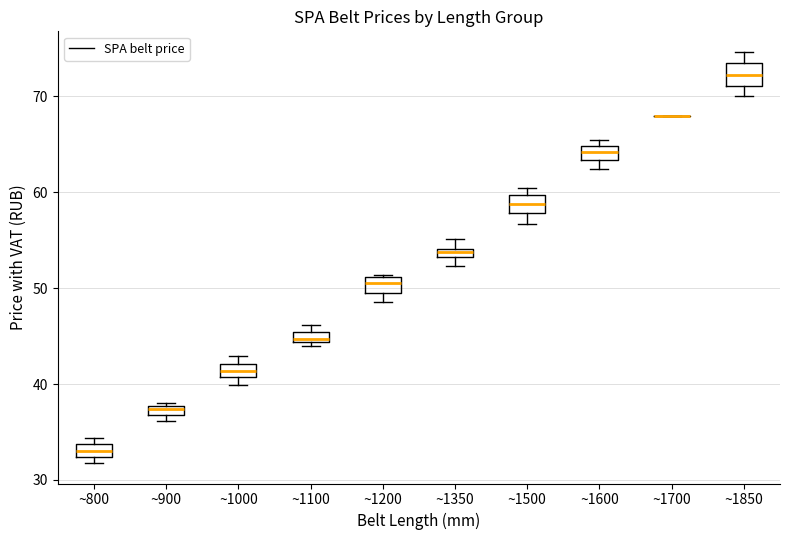

Where is the upper edge of the box for ~1600 on the y-axis? The values are not printed on the chart, so give them approximately, as read against the axis.

65